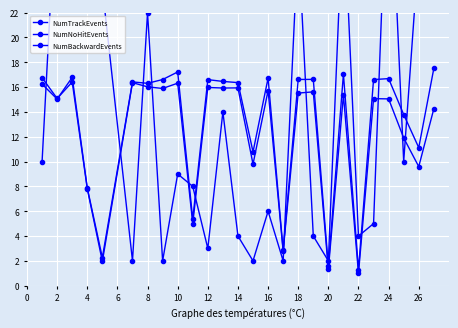

What are all the series names shown in the legend?

NumTrackEvents, NumNoHitEvents, NumBackwardEvents